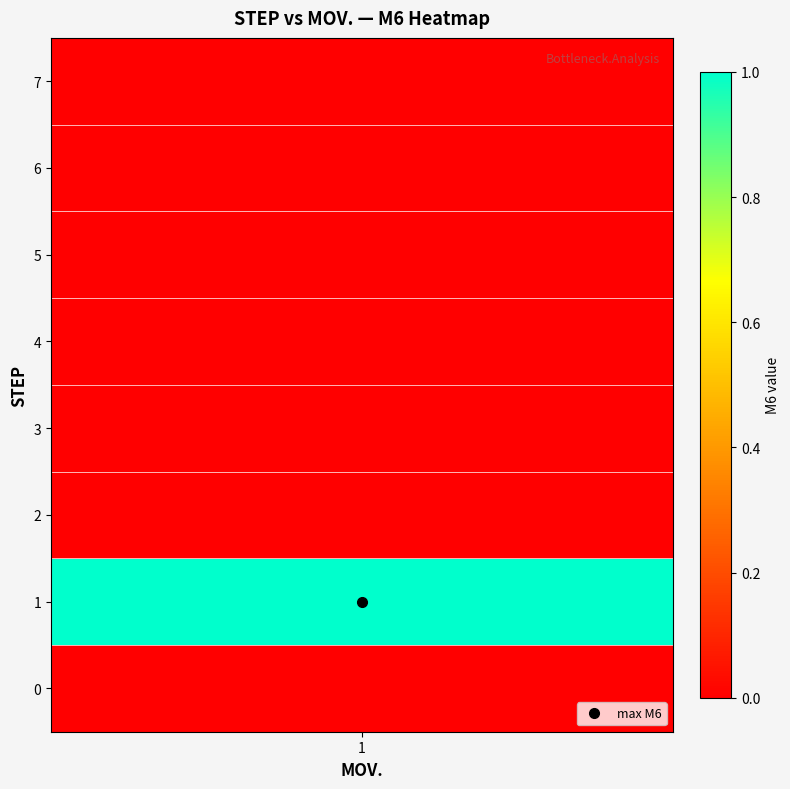

Reading left to right, transcribe all the data shown in this chart.

0: 0	0
1: 0	1
2: 0	0
3: 0	0
4: 0	0
5: 0	0
6: 0	0
7: 0	0